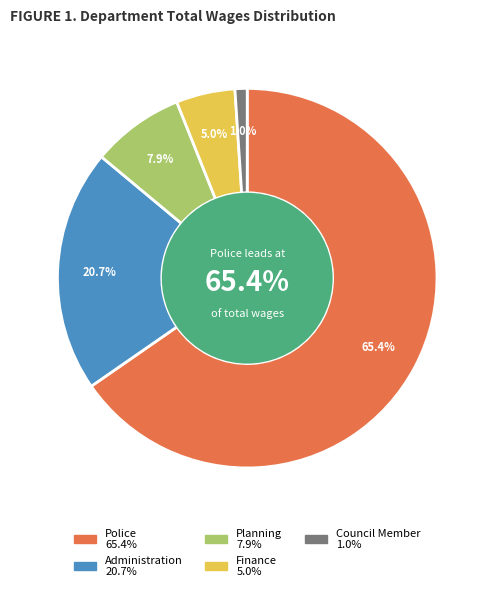

How many slices are in this pie chart?

5